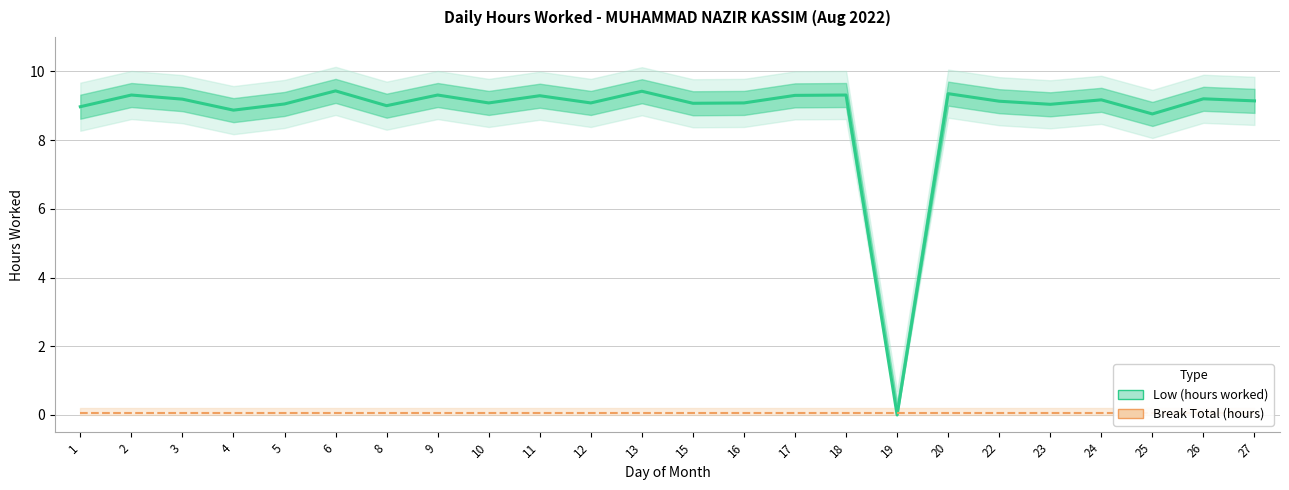

The Low (hours worked) series shows 12.4 at 1. True or false?

False